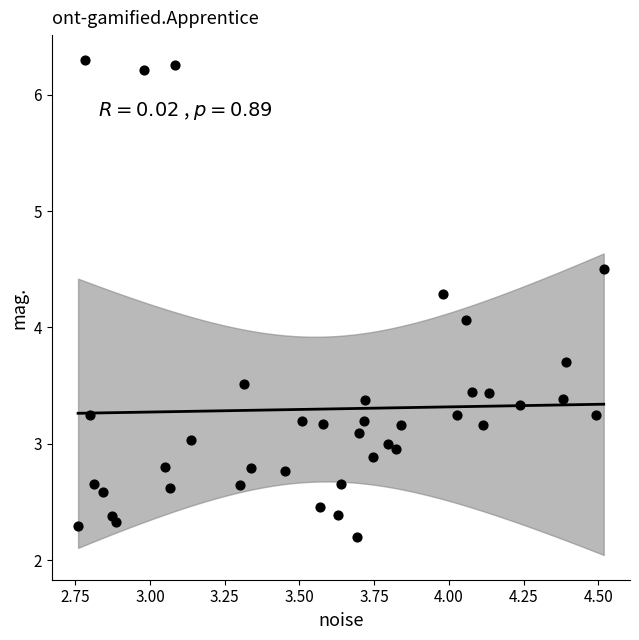

What Y value in the scatter plot is closest to 4?

4.1